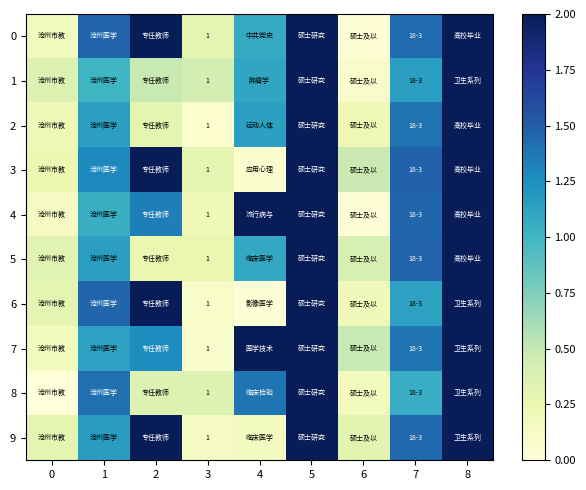

Which series changed the most between 3 and 5?

5